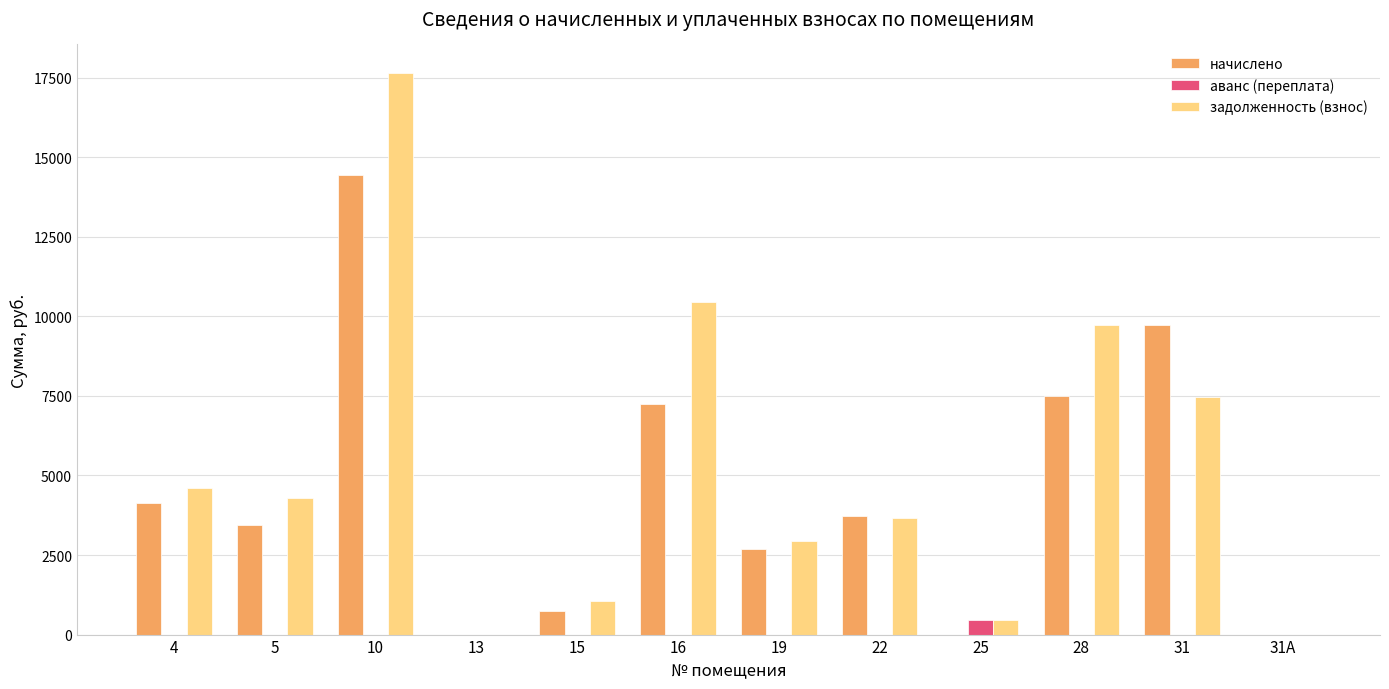

What is the sum of all задолженность (взнос) values?

62349.2